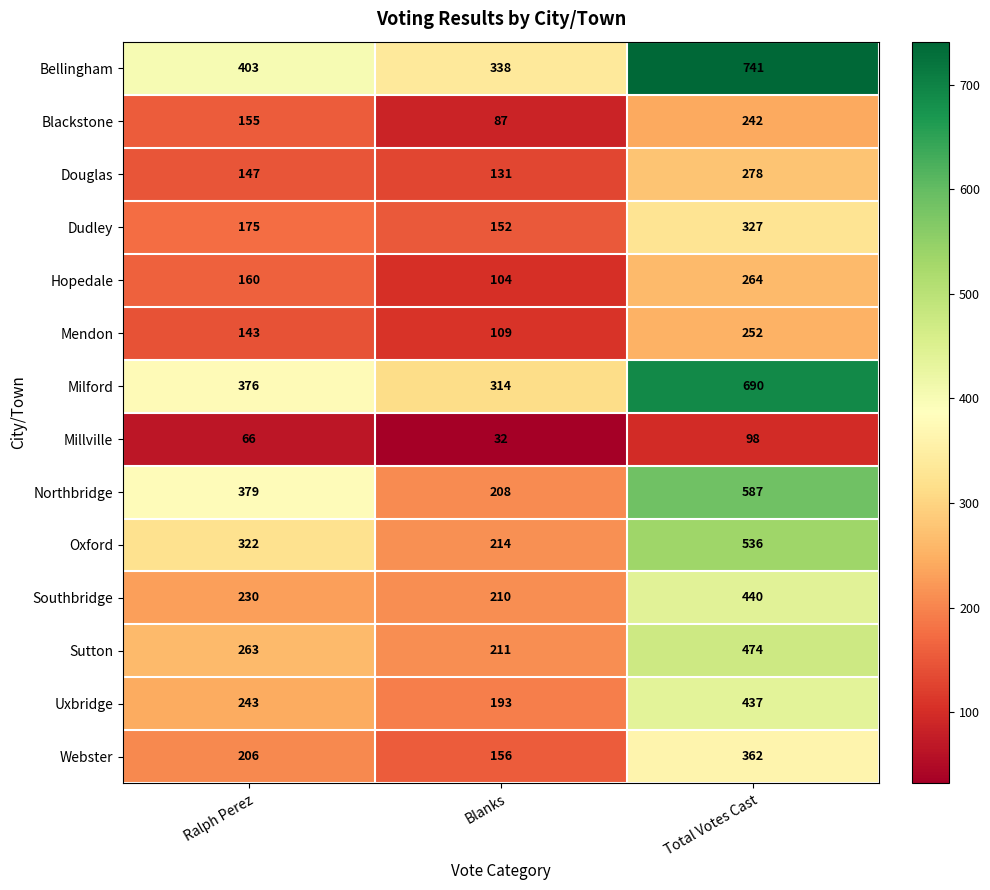

What is the minimum value shown in the chart?

32